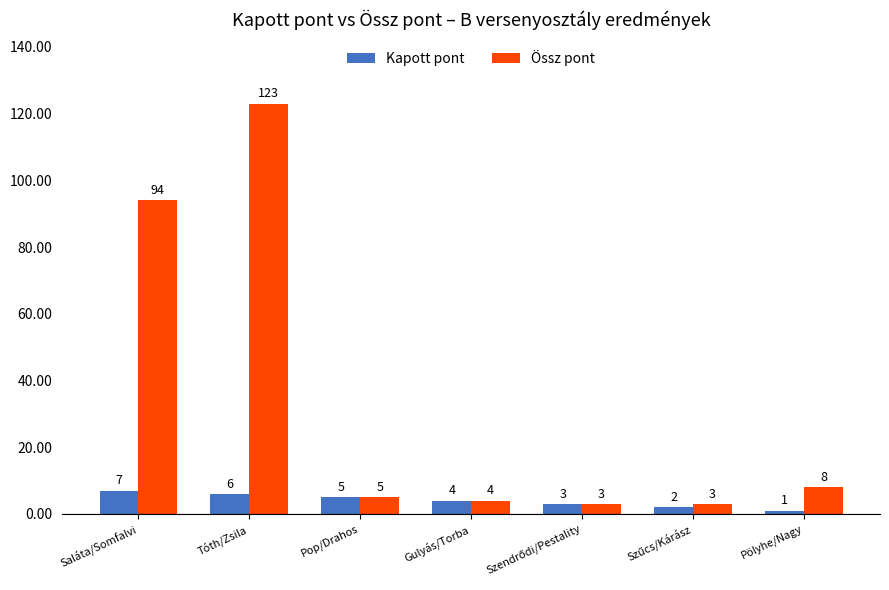

What is the greatest value displayed?

123